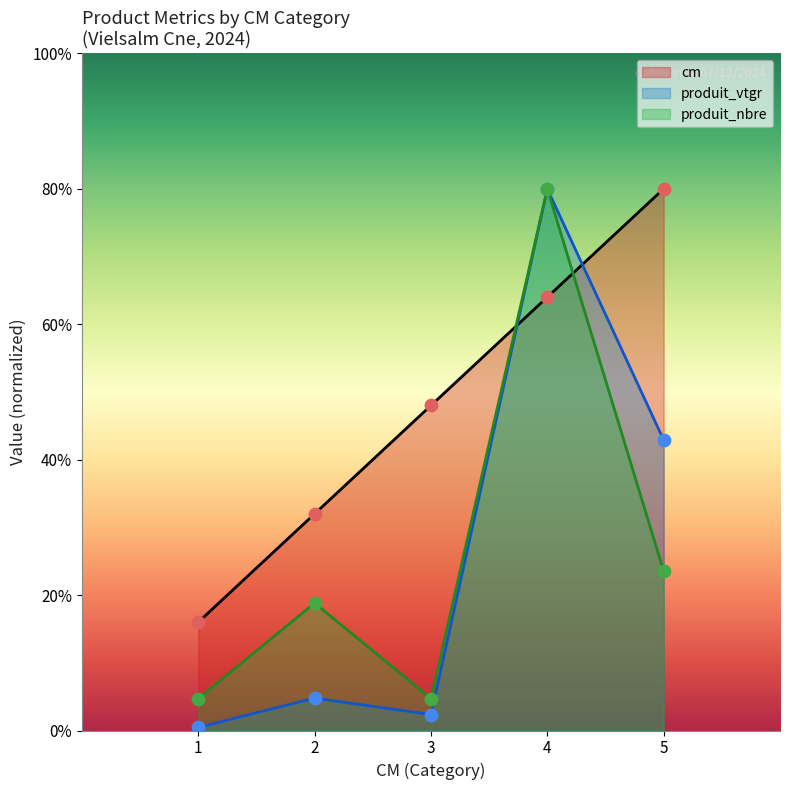

Which series has the largest total across all categories?

cm